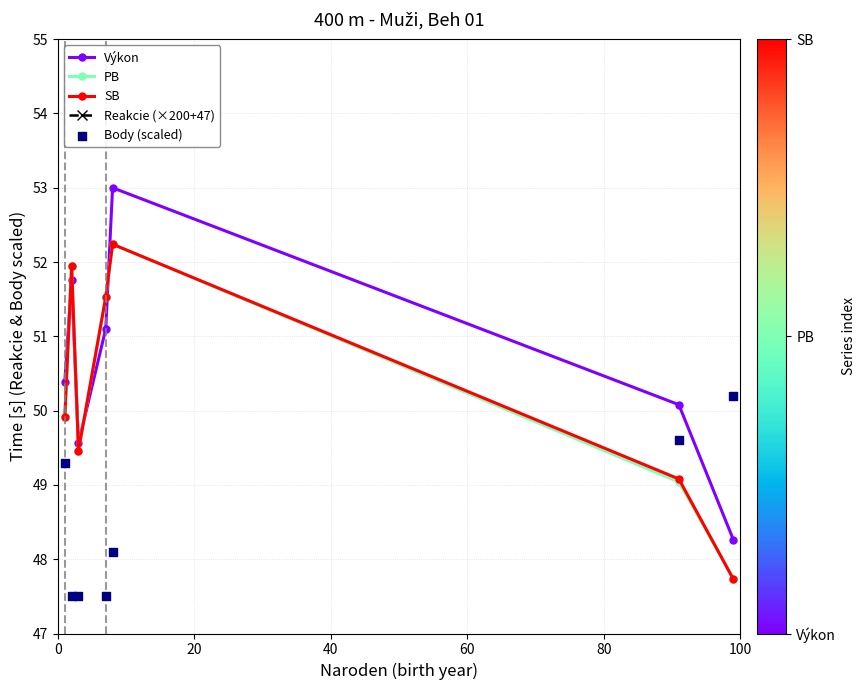

True or false: SB has more than 2 points higher than both neighbors.

False